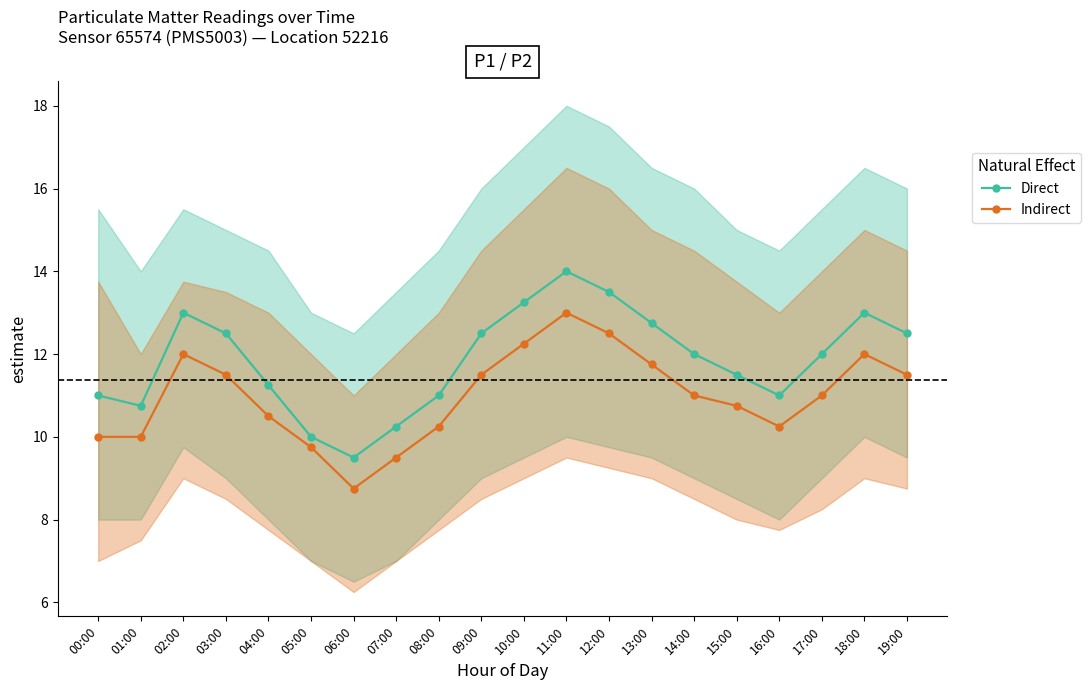

Reading left to right, extract all data points from this chart.

Direct: 11.0	10.8	13.0	12.5	11.2	10.0	9.5	10.2	11.0	12.5	13.2	14.0	13.5	12.8	12.0	11.5	11.0	12.0	13.0	12.5
Indirect: 10.0	10.0	12.0	11.5	10.5	9.8	8.8	9.5	10.2	11.5	12.2	13.0	12.5	11.8	11.0	10.8	10.2	11.0	12.0	11.5